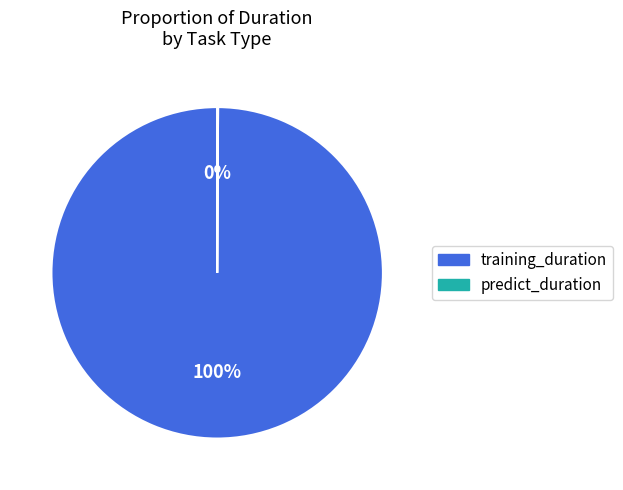

Is it true that training_duration is 100% of the pie?

True